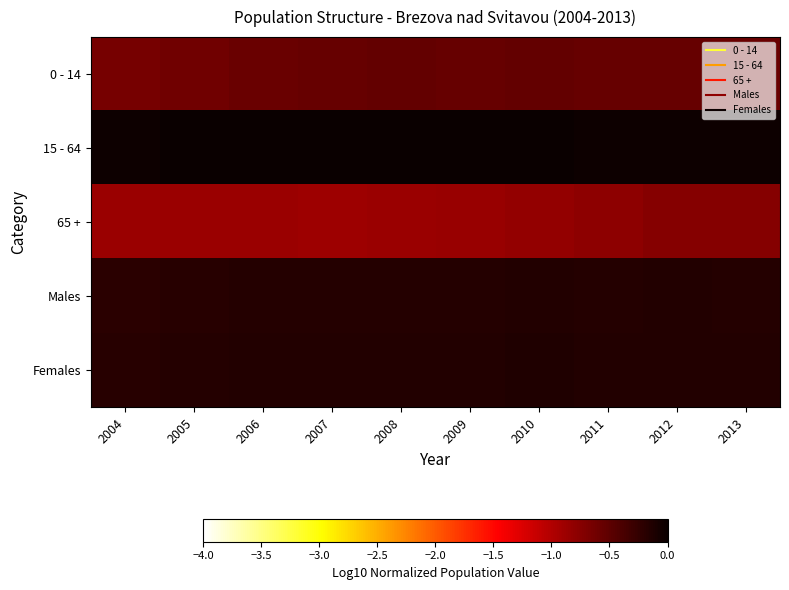

Which has a higher value, 2008 or 2012?

2008